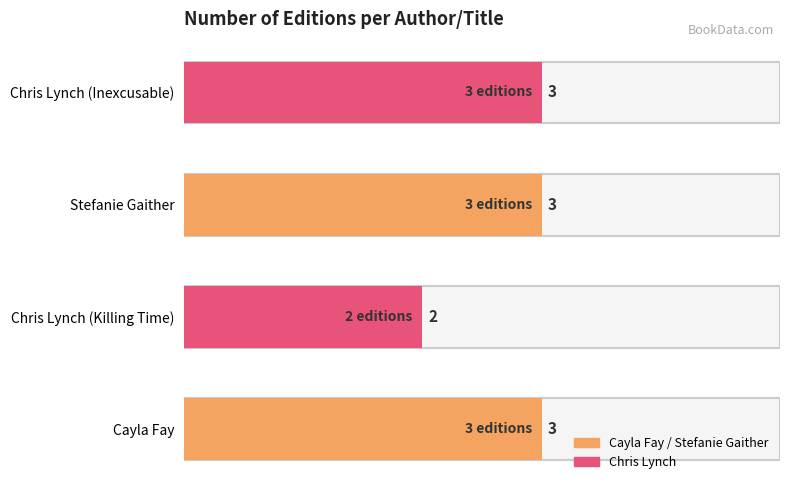

What is the difference between the values at Chris Lynch (Killing Time) and Chris Lynch (Inexcusable)?

1